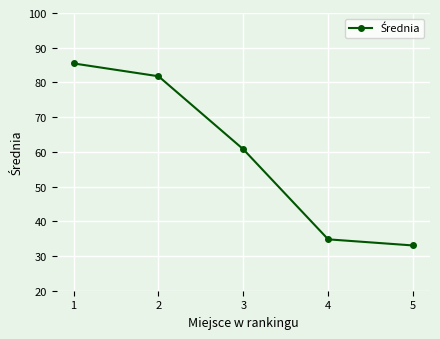

Count the number of categories in the chart.

5